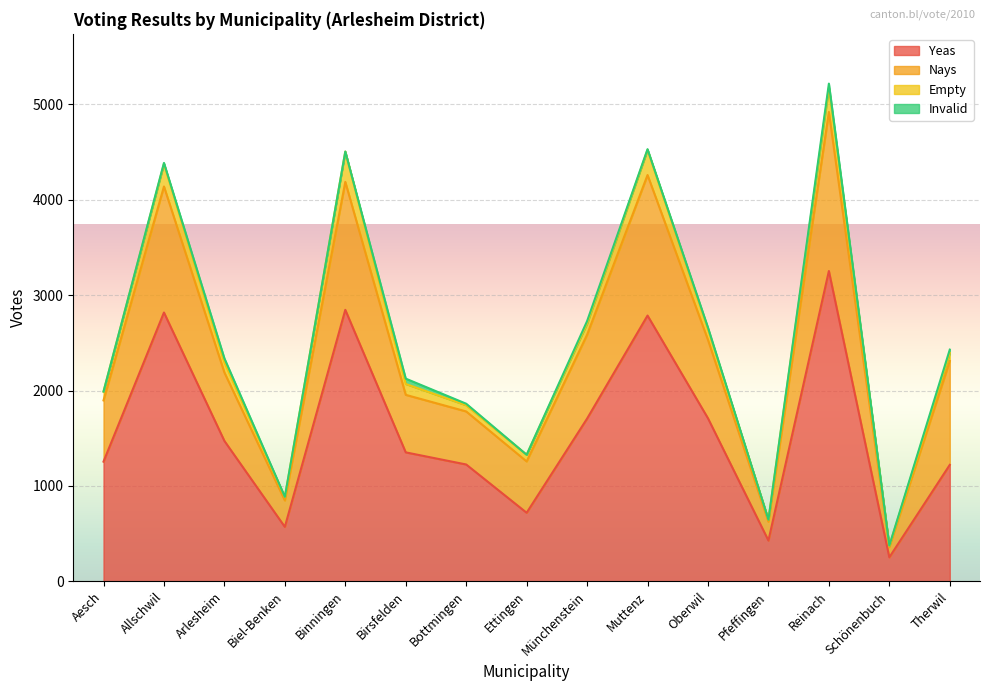

True or false: yeas and nays cross at least once.

False